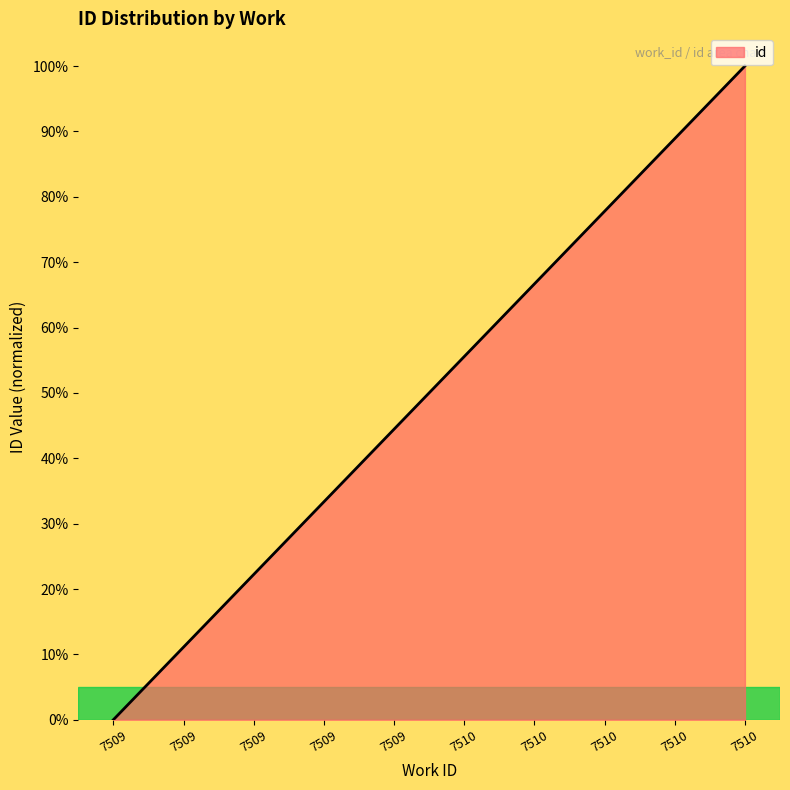

Reading right to left, transcribe all the data shown in this chart.

100.0	88.9	77.8	66.7	55.6	44.4	33.3	22.2	11.1	0.0